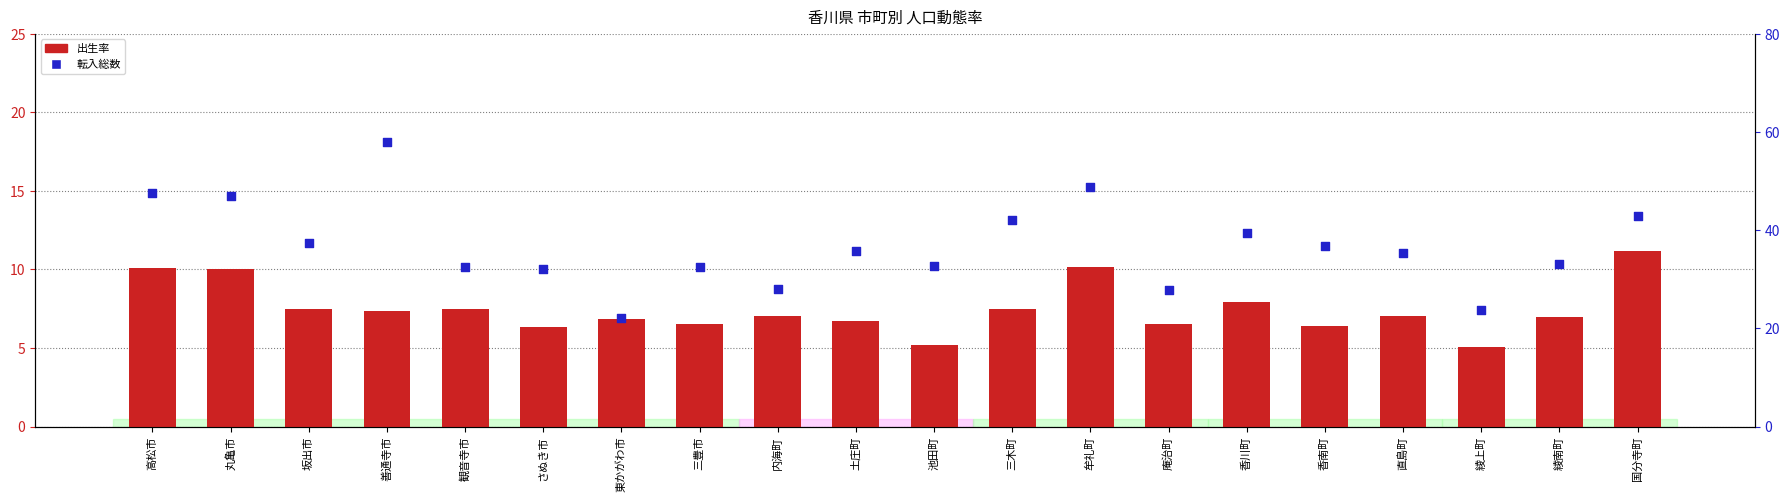

Which series reaches the maximum Y coordinate?

転入総数